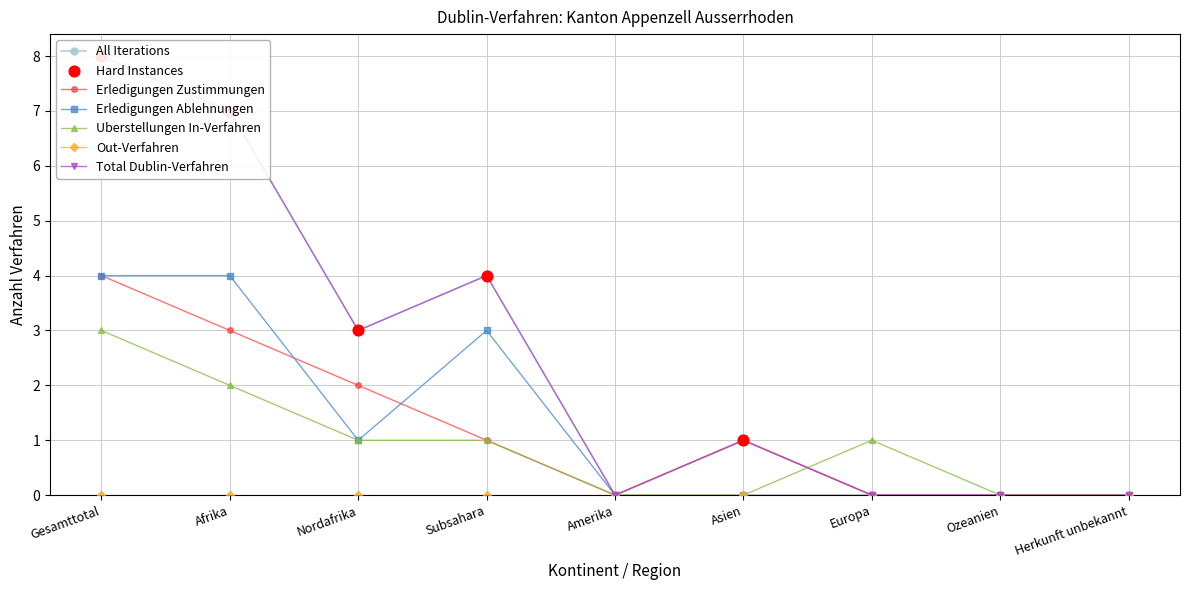

Where is the first local minimum for Erledigungen Zustimmungen?

Amerika